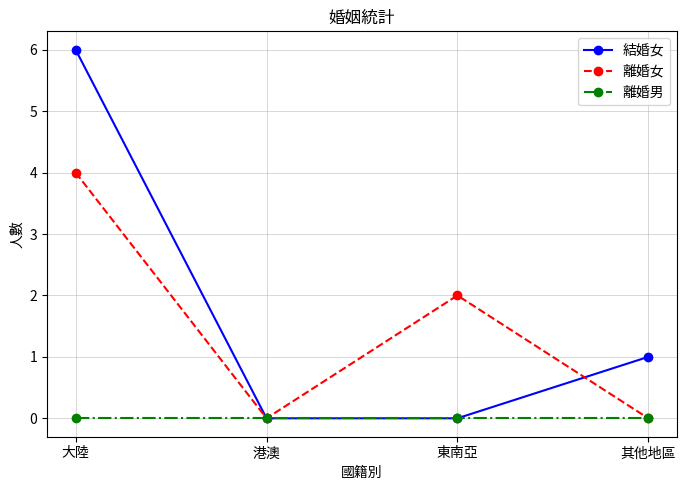

What is the sum of the 離婚女 values at 大陸 and 其他地區?

4